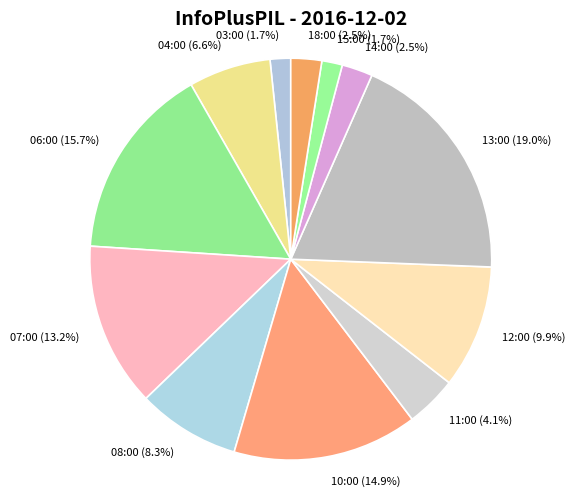

Is there any slice that represents more than half of the pie?

No